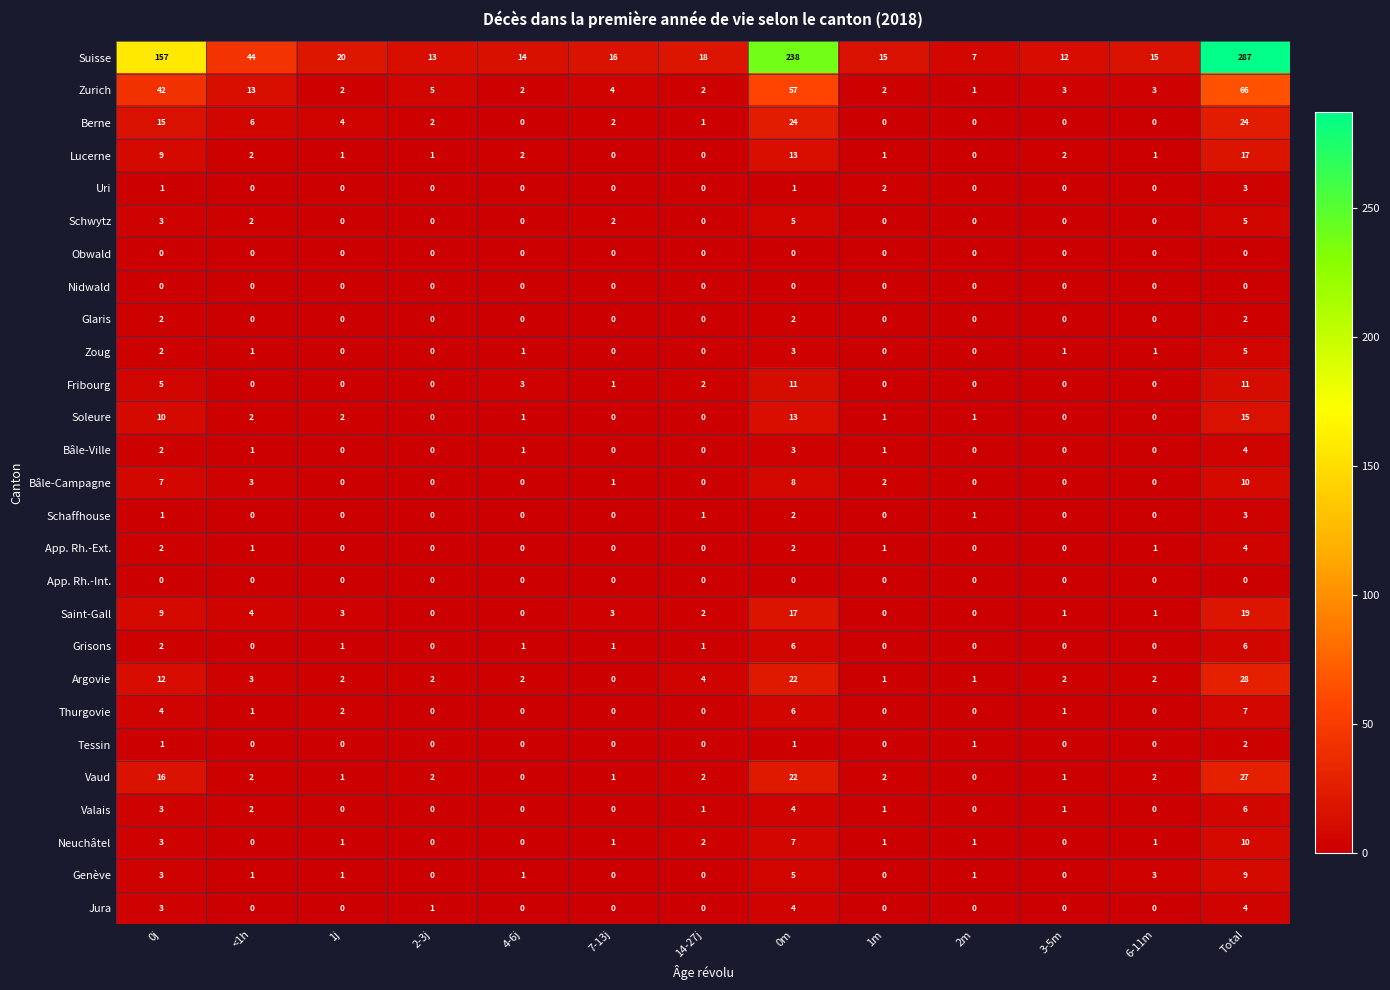

At which category is the sum across all series the highest?

Total